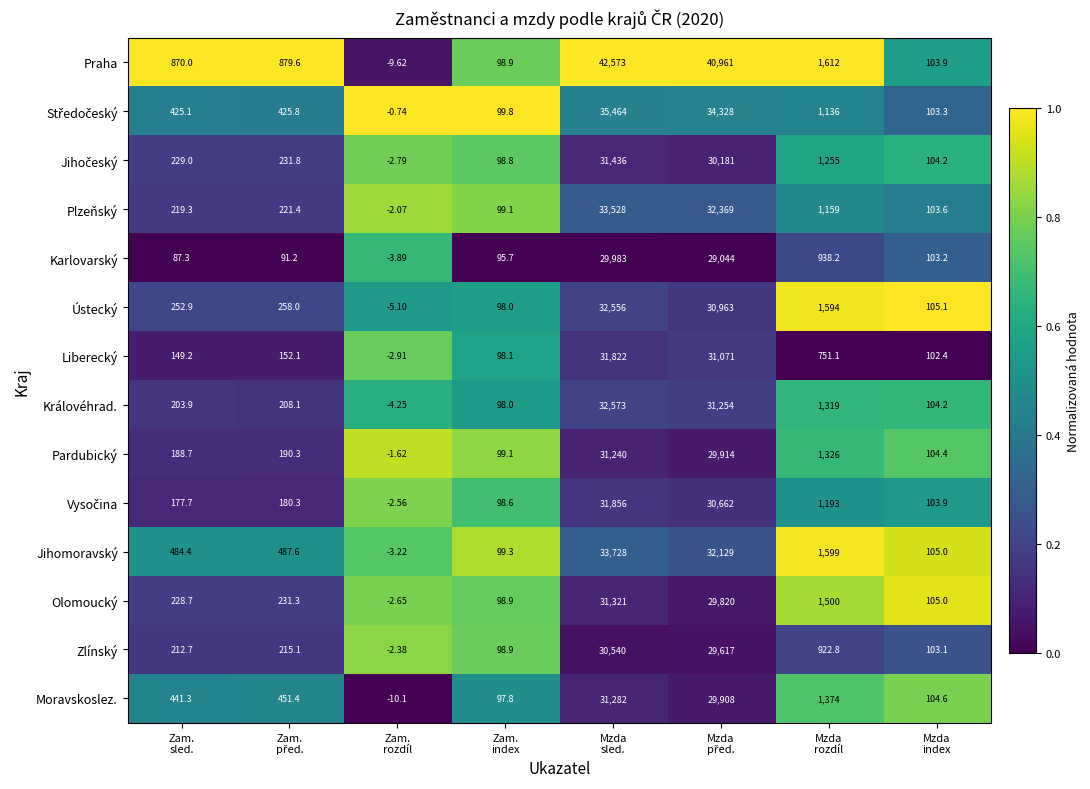

Which series has the largest total across all categories?

Praha